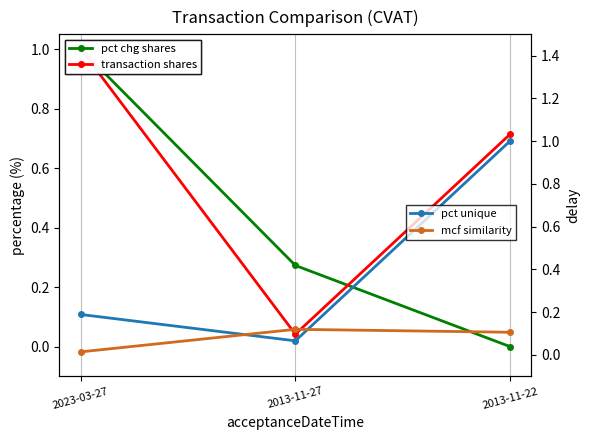

Which series has the largest total across all categories?

transaction shares